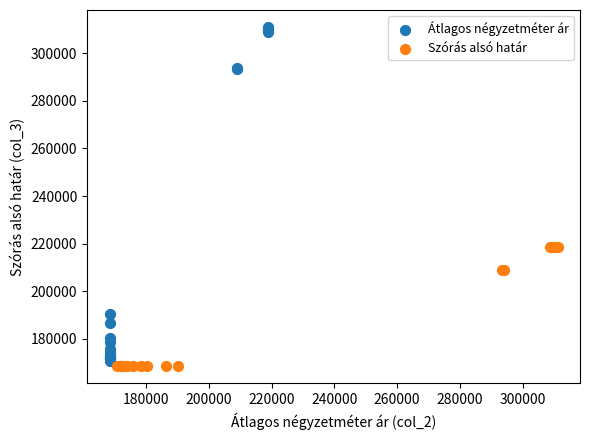

Which series contains the highest Y value?

Átlagos négyzetméter ár